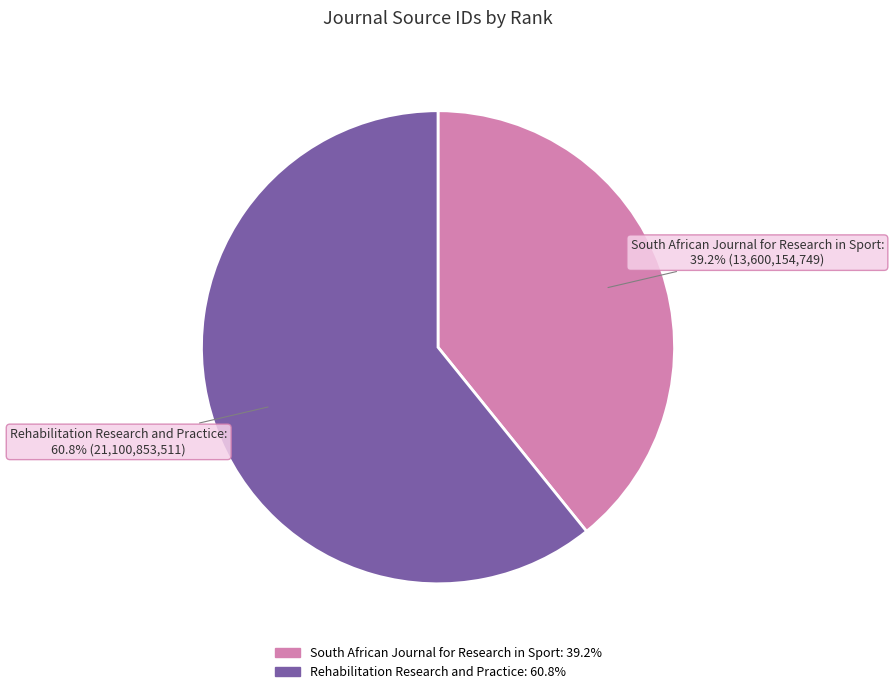

Is the sum of South African Journal for Research in Sport and Rehabilitation Research and Practice greater than half?

Yes